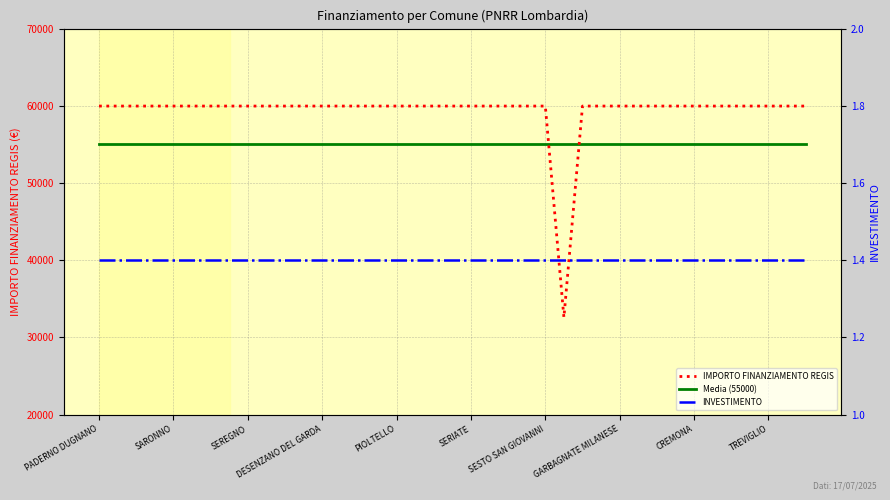

At which label is INVESTIMENTO closest to 1?

PADERNO DUGNANO